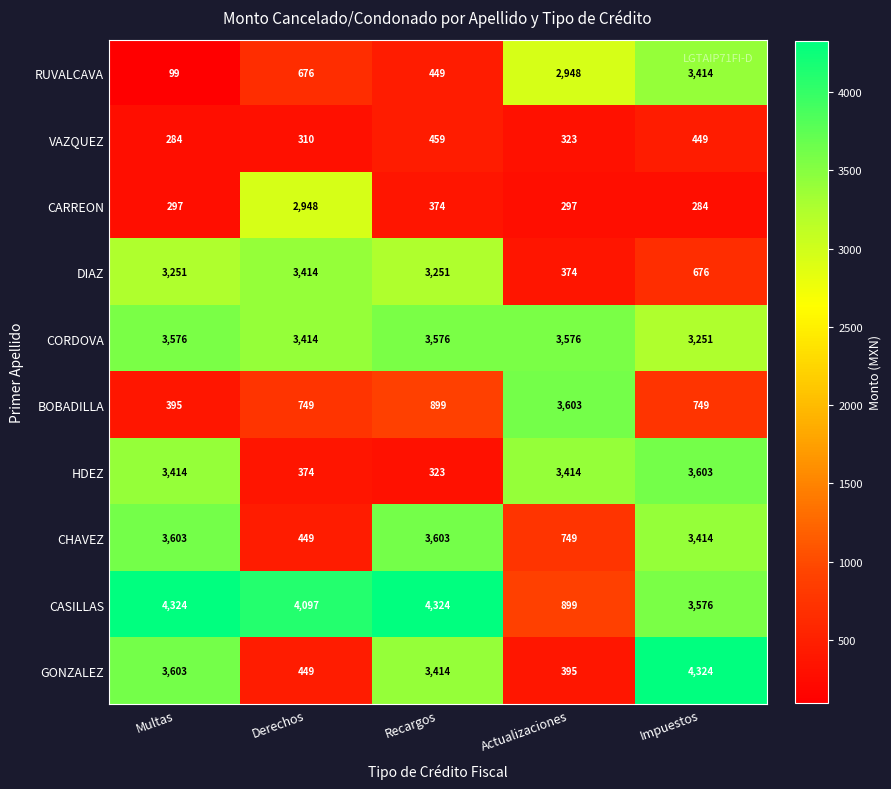

What is the difference between the highest and lowest values at Actualizaciones?

3306